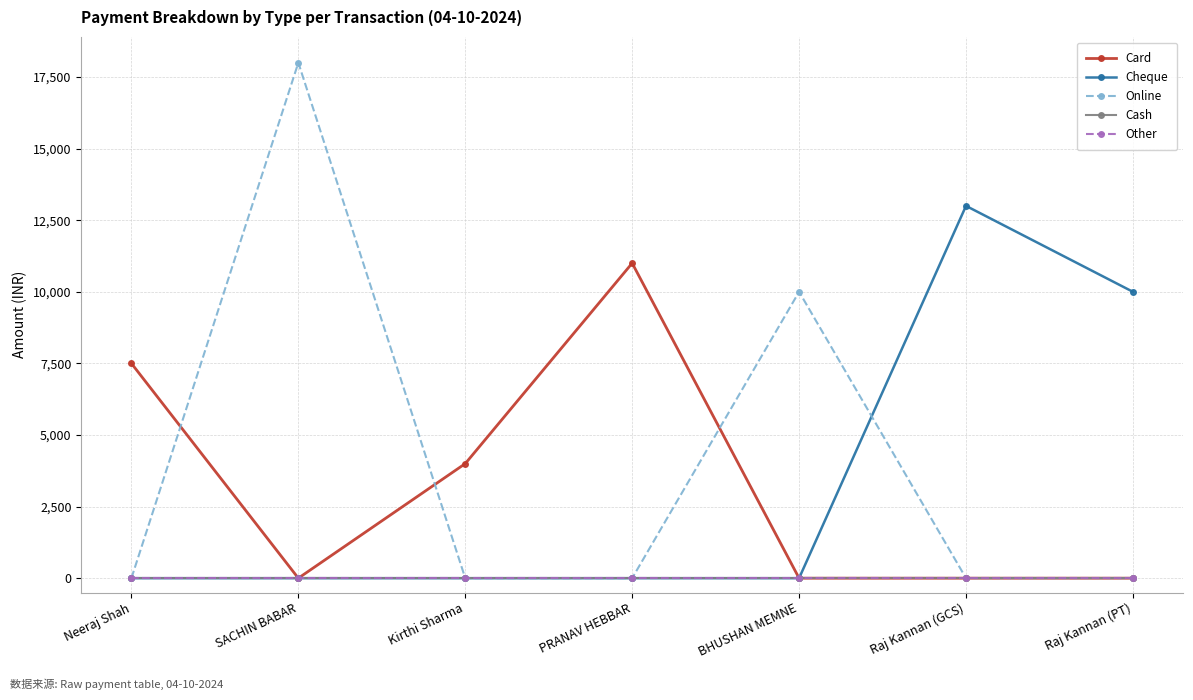

True or false: Online has more than 2 interior local peaks.

False